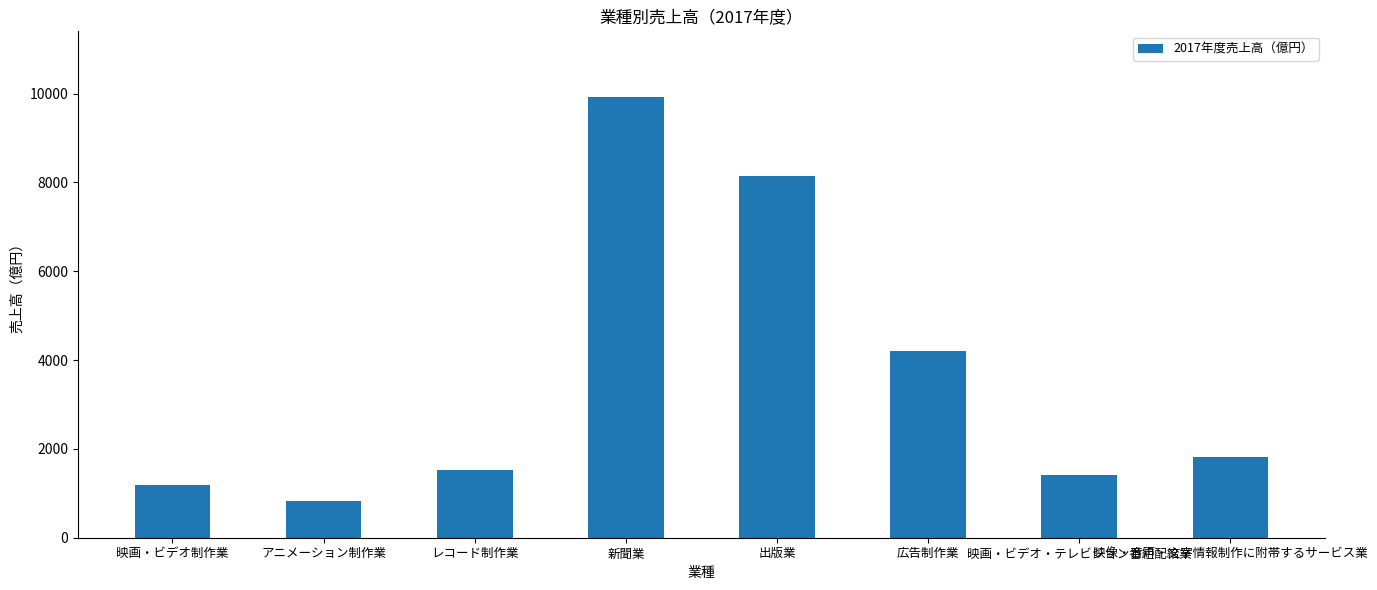

How many data points does each series have?

8